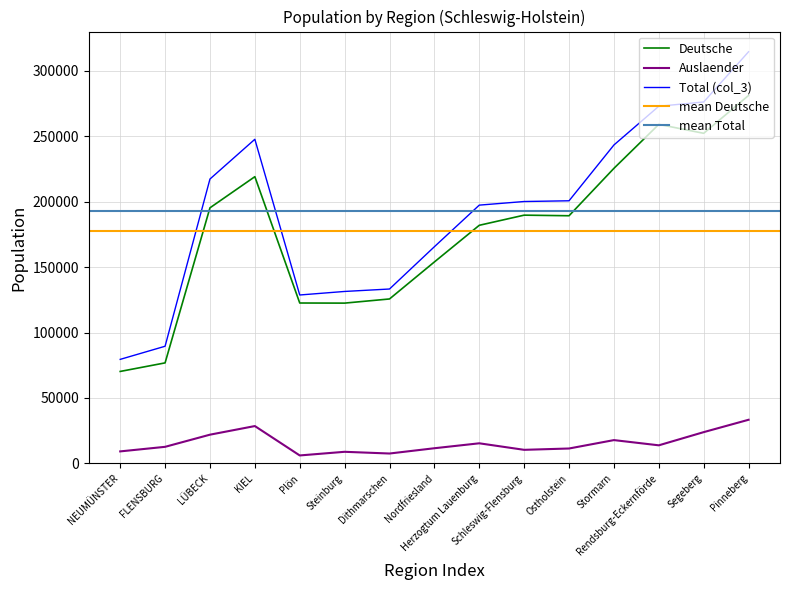

What is the difference between the Auslaender values at Plön and FLENSBURG?

6579